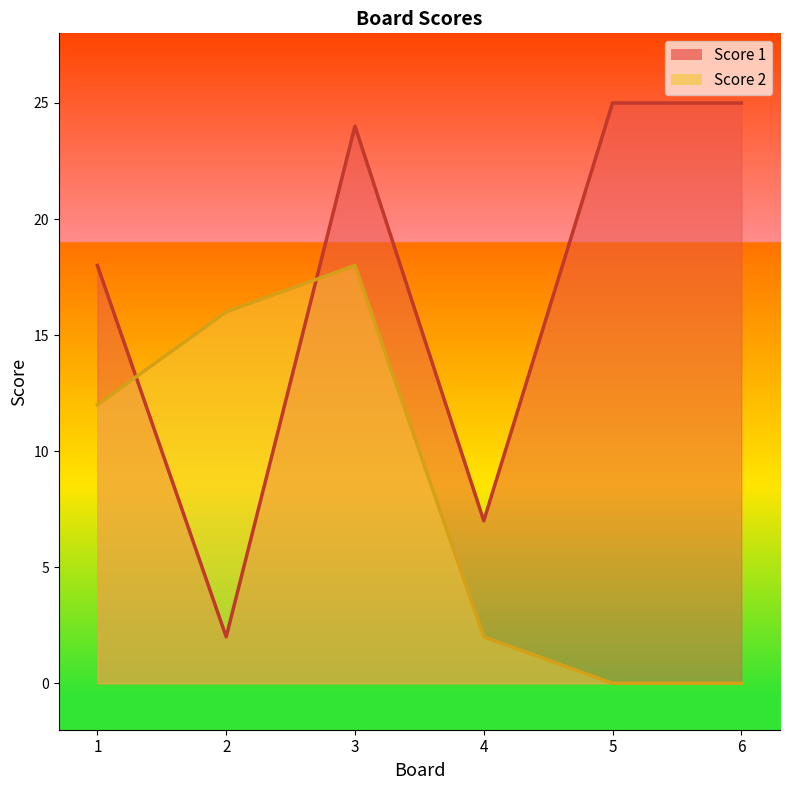

What is the spread (max minus min) of values at 1?

6